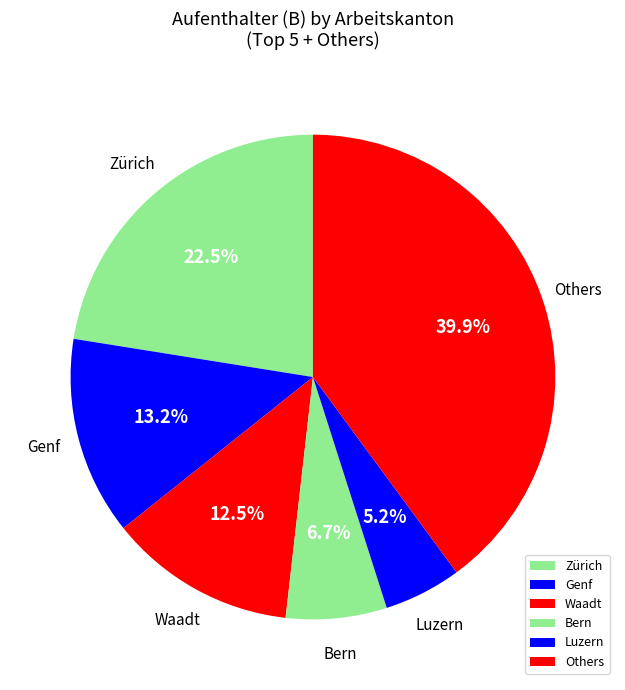

How many segments does this pie chart have?

6